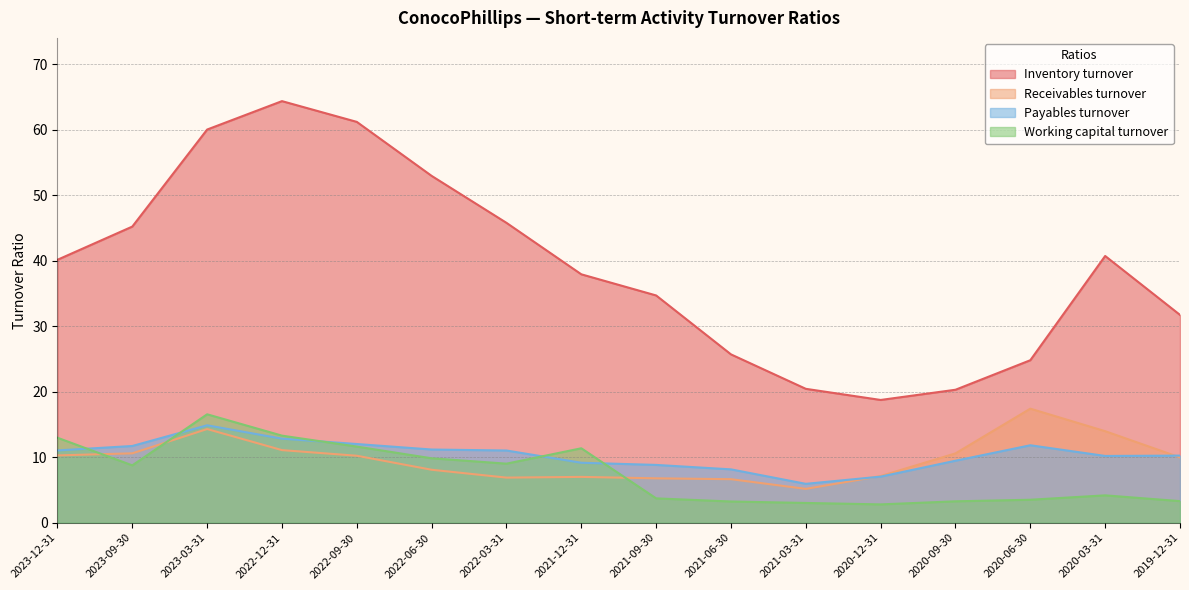

True or false: Payables turnover and Inventory turnover intersect in this chart.

False